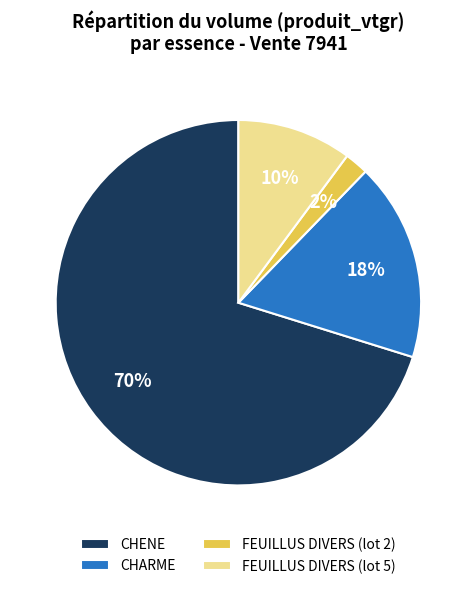

Does FEUILLUS DIVERS (lot 5) account for over 50% of the chart?

No